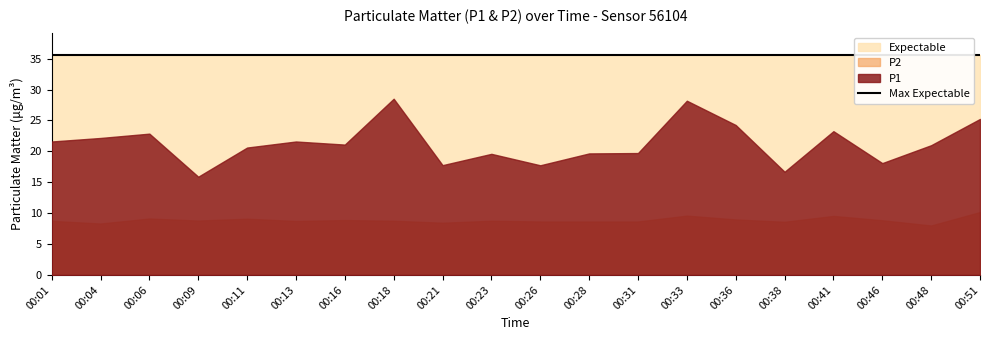

At which category is the sum across all series the highest?

00:33